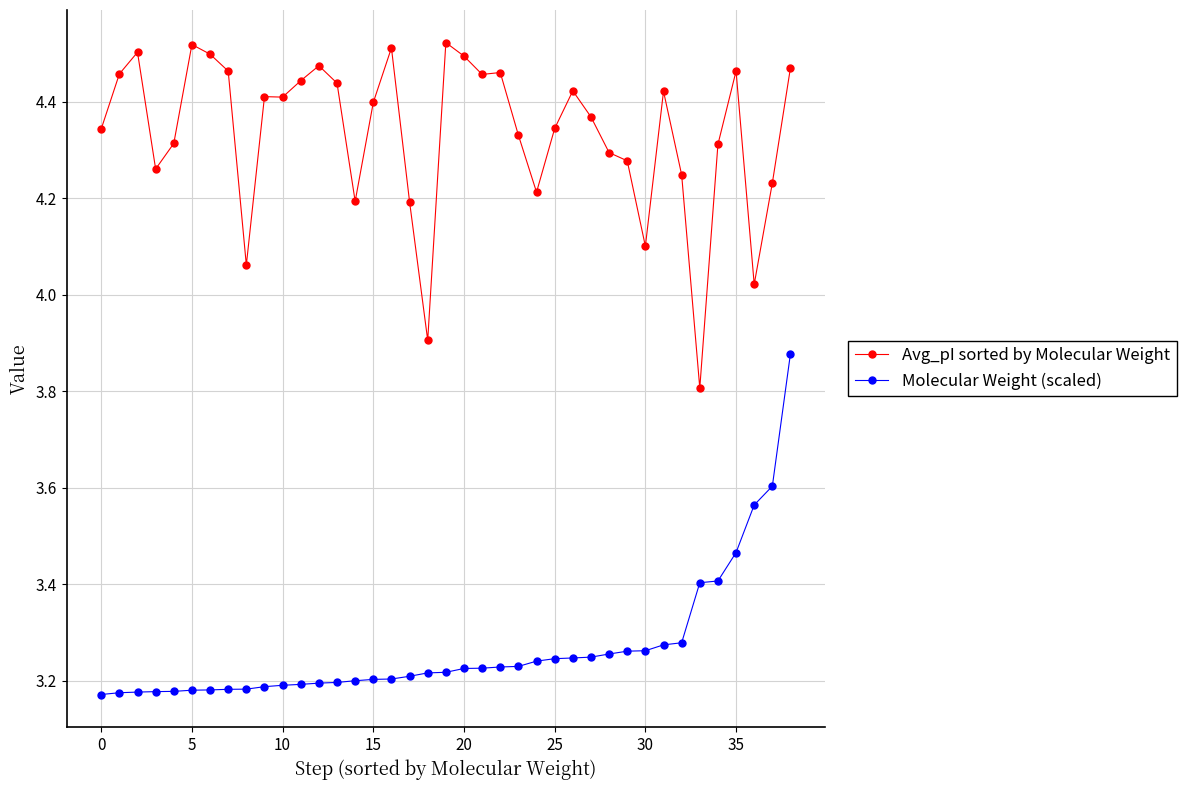

What is the difference between the maximum and minimum values in the Avg_pI sorted by Molecular Weight series?

0.7